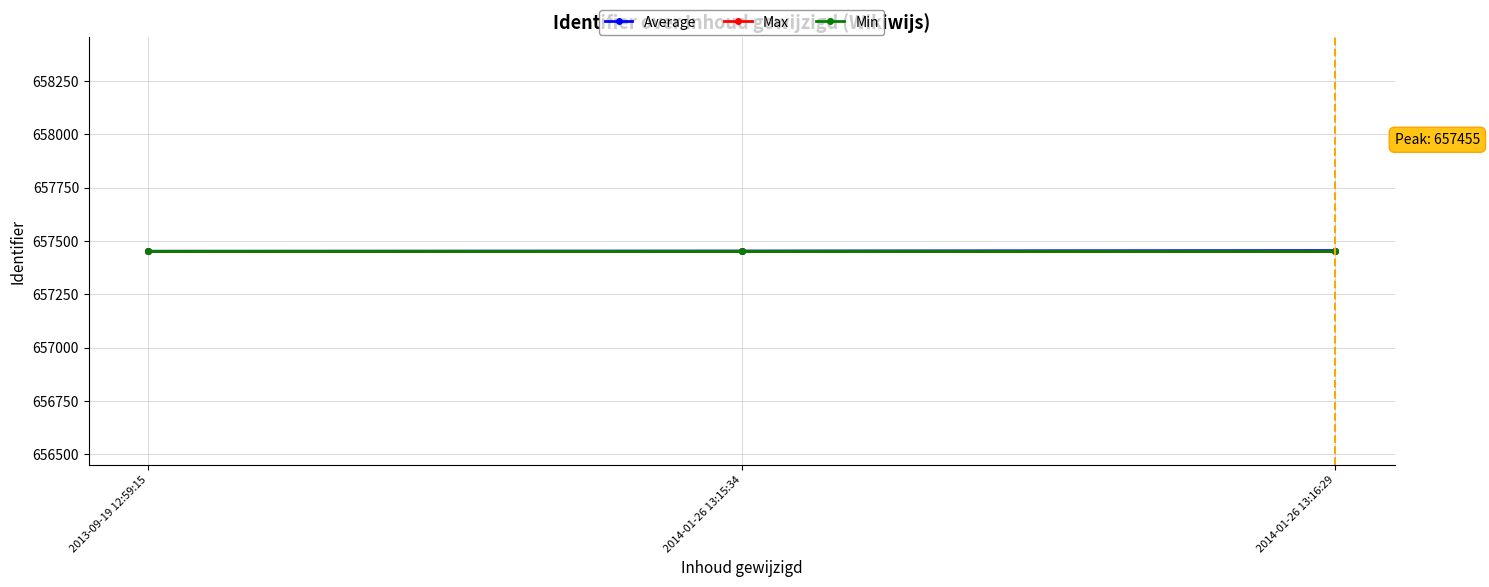

What is the approximate value of Average at 2014-01-26 13:15:34?

657453